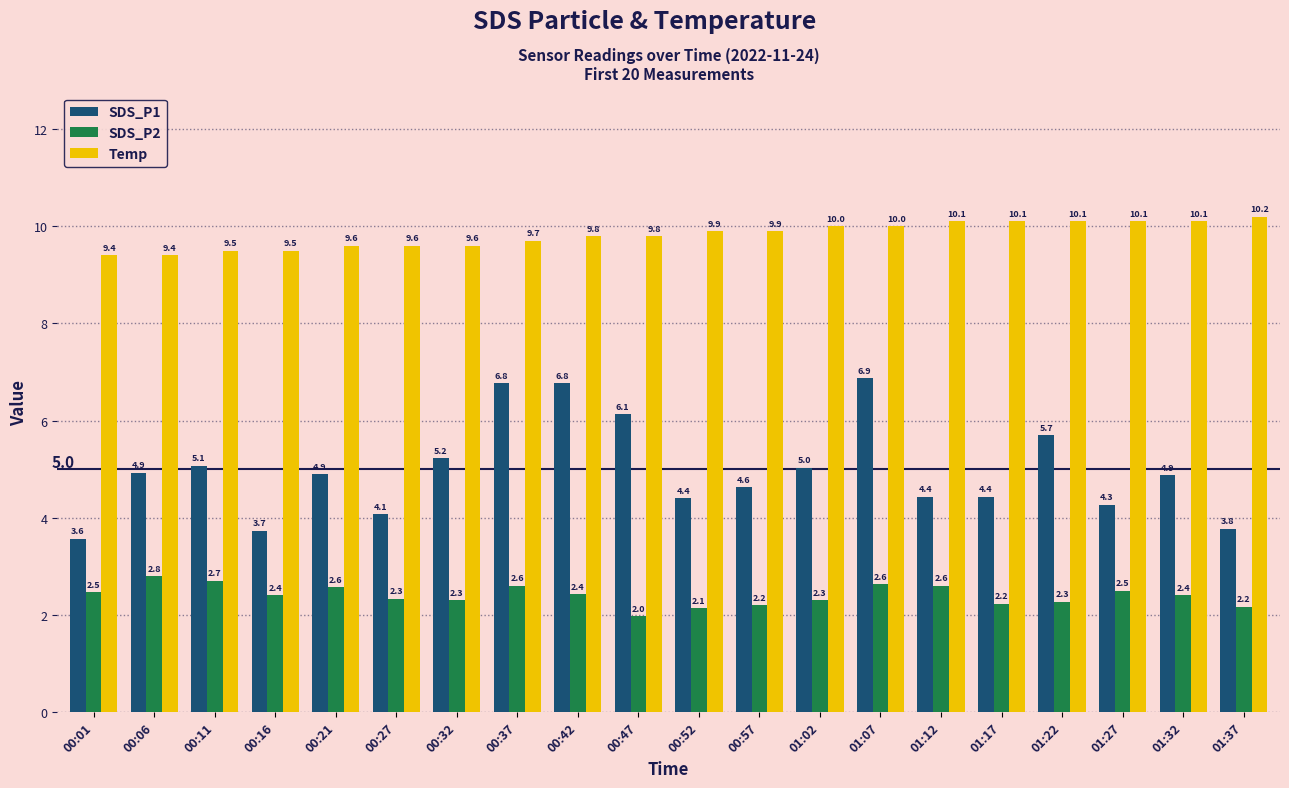

Count the number of data series in this chart.

3